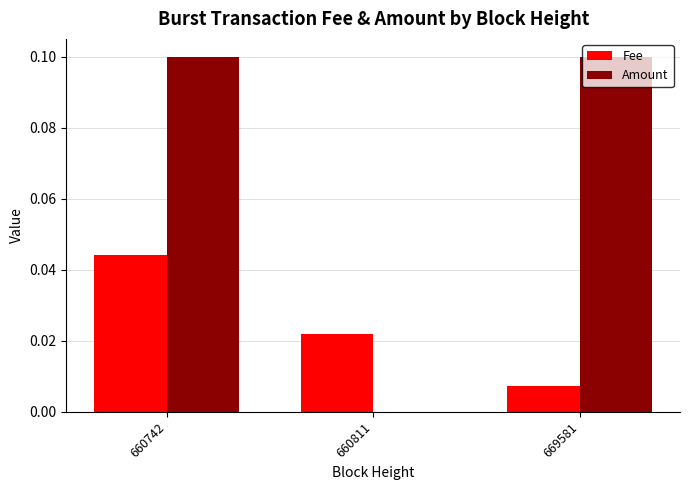

How many groups of bars are there?

3